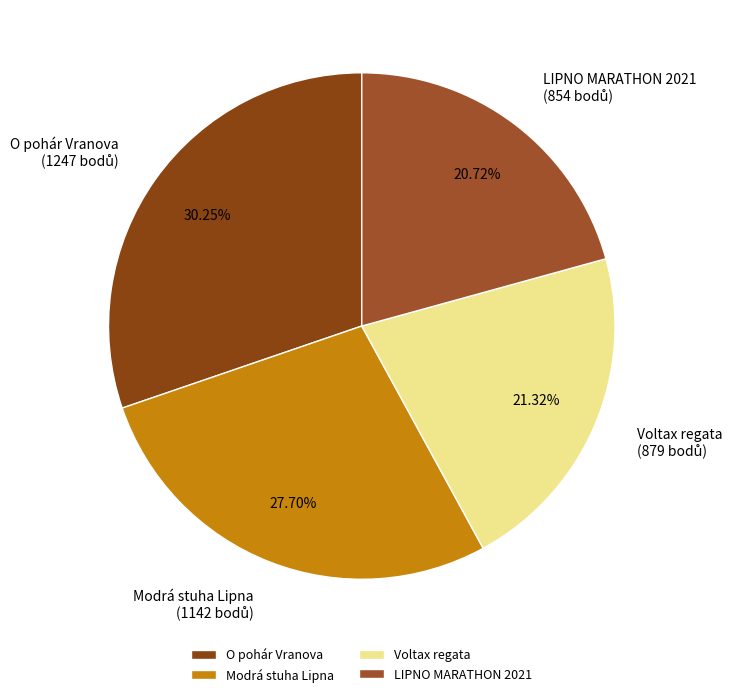

Which category has the biggest portion of the pie?

O pohár Vranova